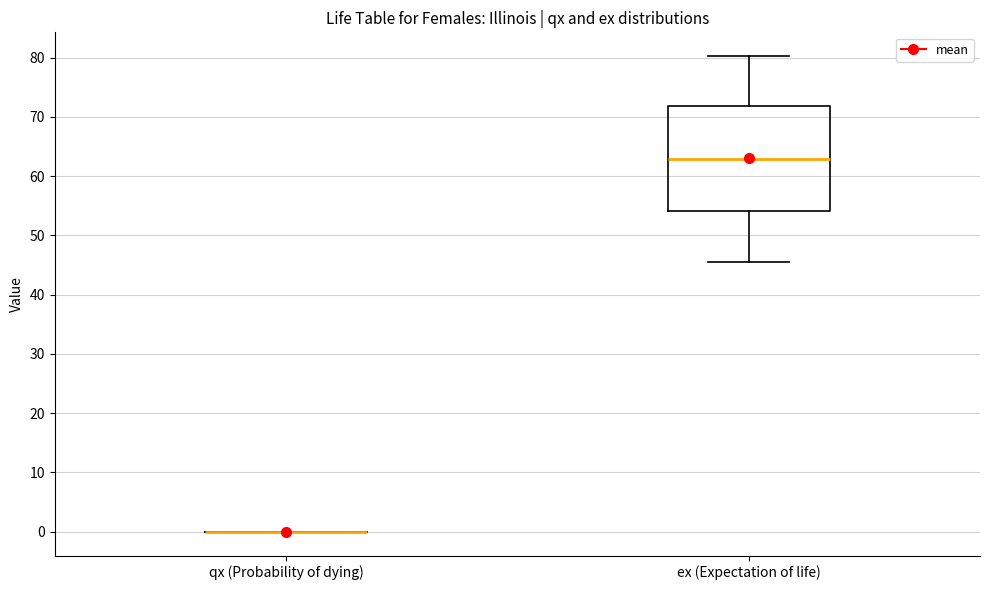

Which box is the tallest, from its lower edge to its upper edge?

ex (Expectation of life)